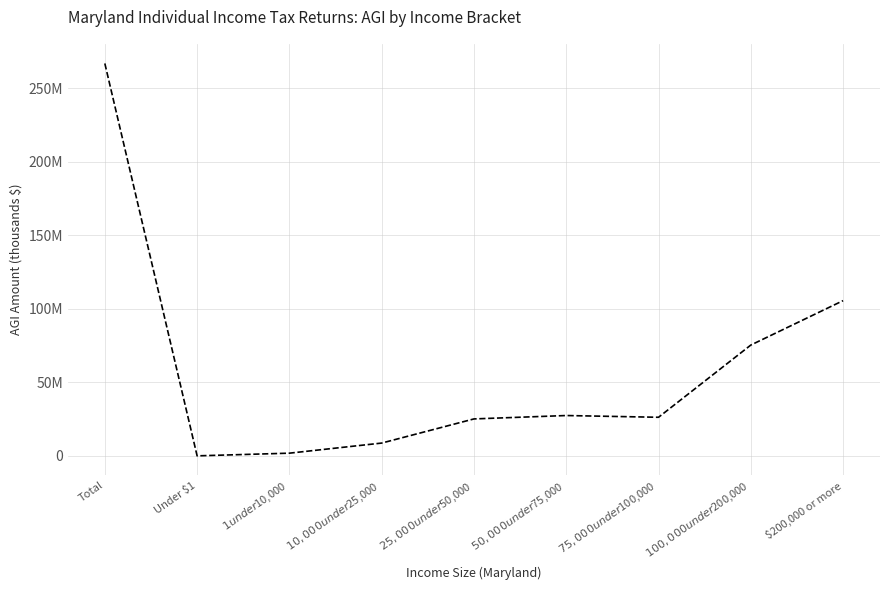

Reading left to right, extract all data points from this chart.

266916963	0	1821523	8688329	25116239	27425777	26234323	75356951	105569967